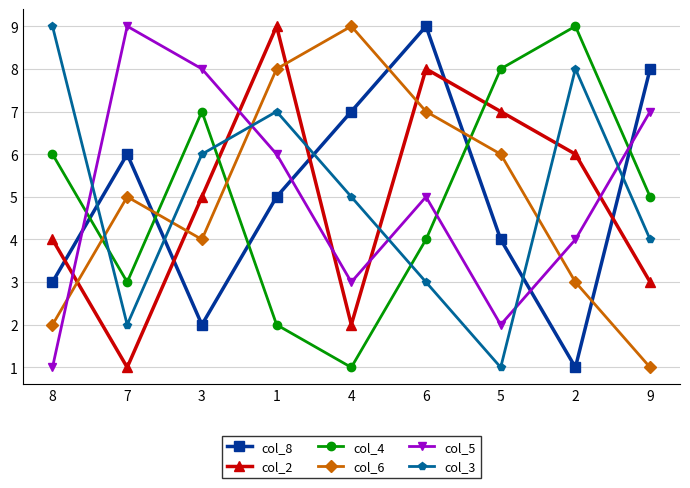

Where is col_4 nearest to the value 5?

9